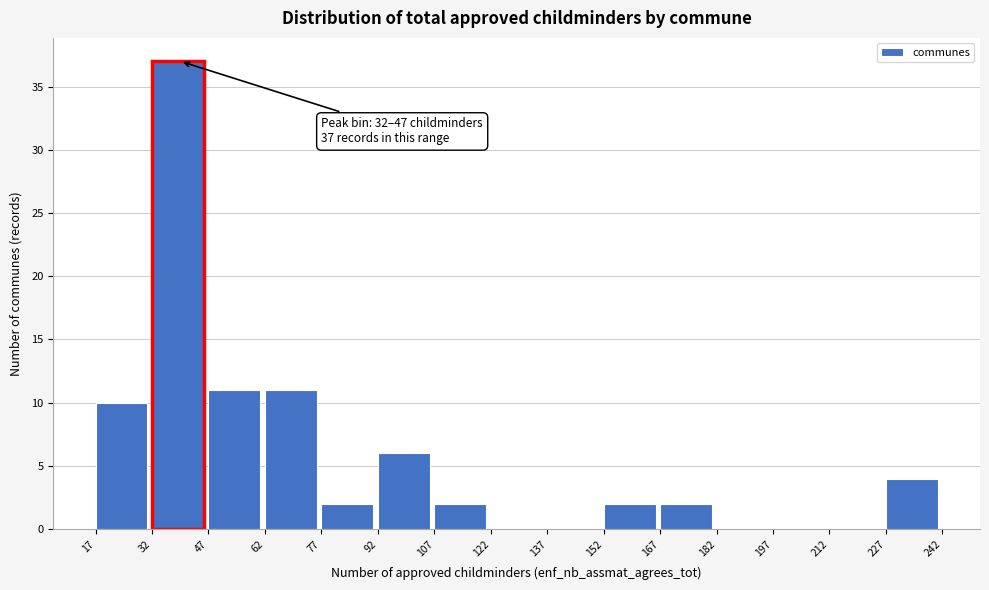

Which range on the x-axis has the tallest bar?

32 to 47